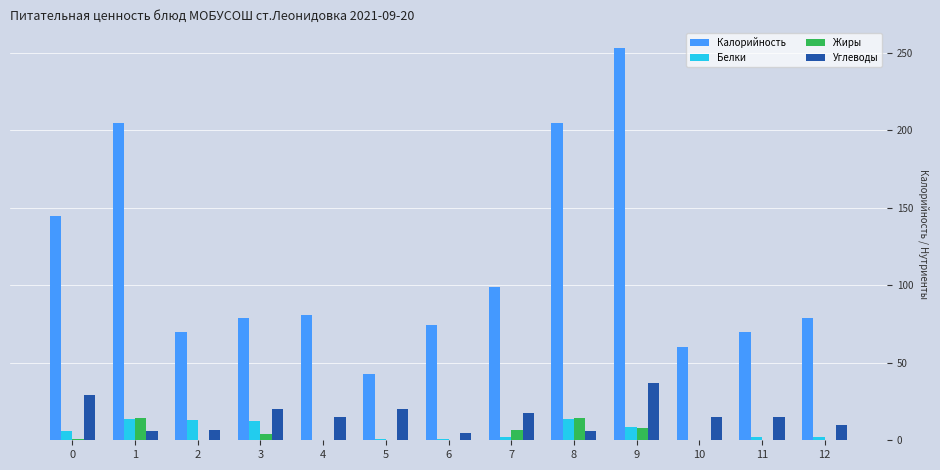

How many categories are shown in the chart?

13